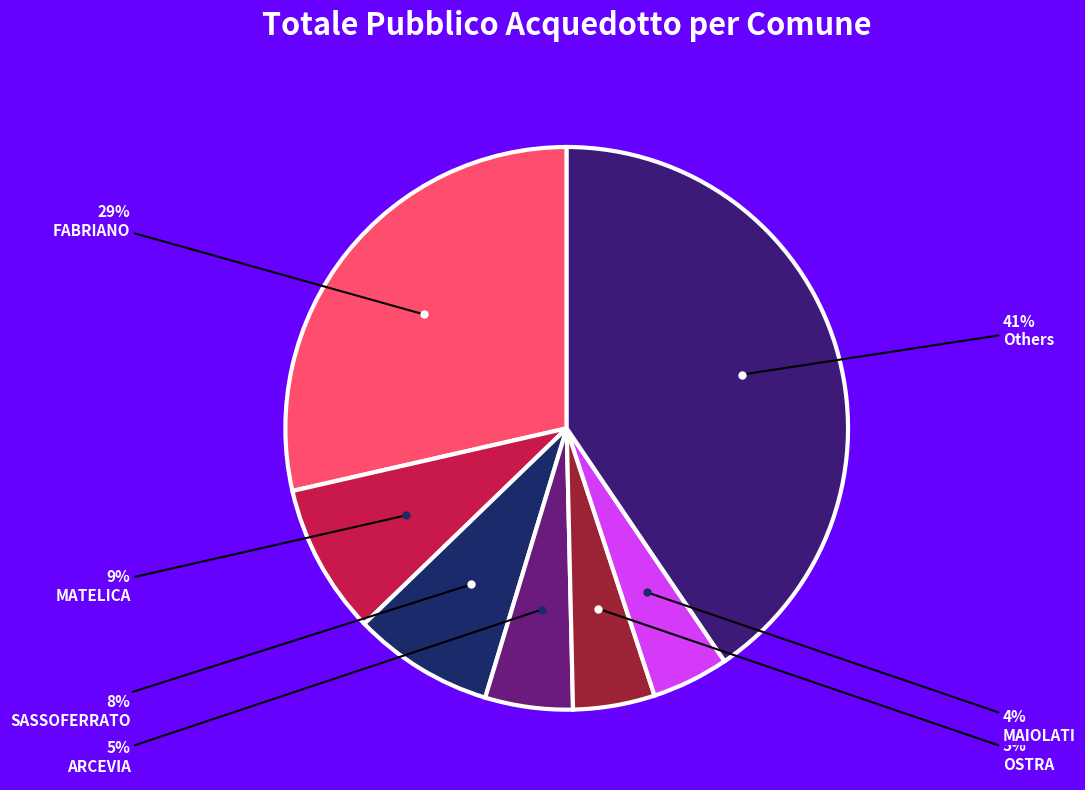

How many segments does this pie chart have?

7